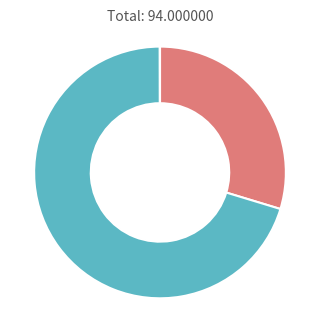

Does any single category account for the majority?

Yes